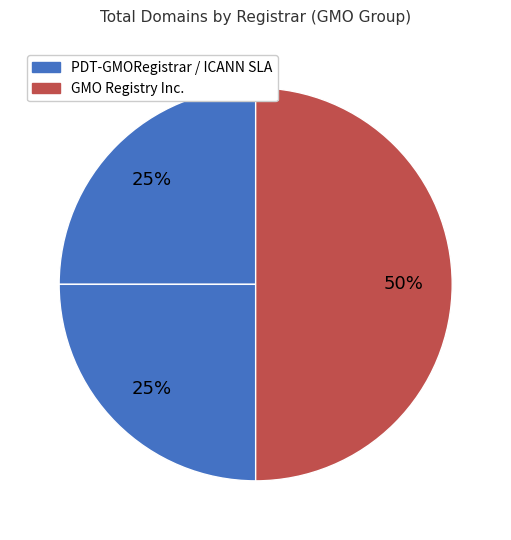

How many segments does this pie chart have?

3